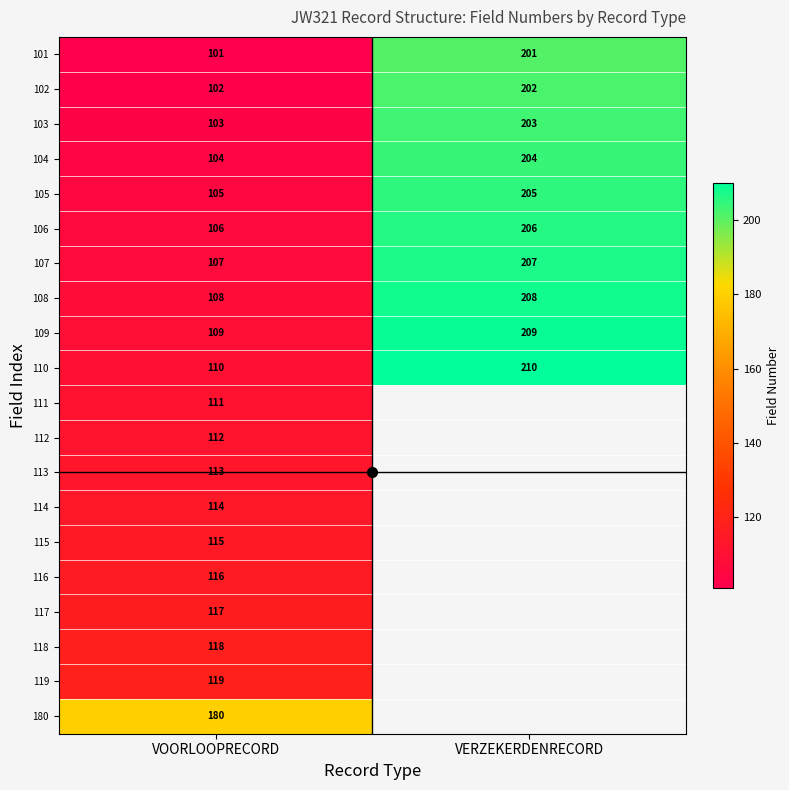

The value of 119 at VOORLOOPRECORD is 119. True or false?

True